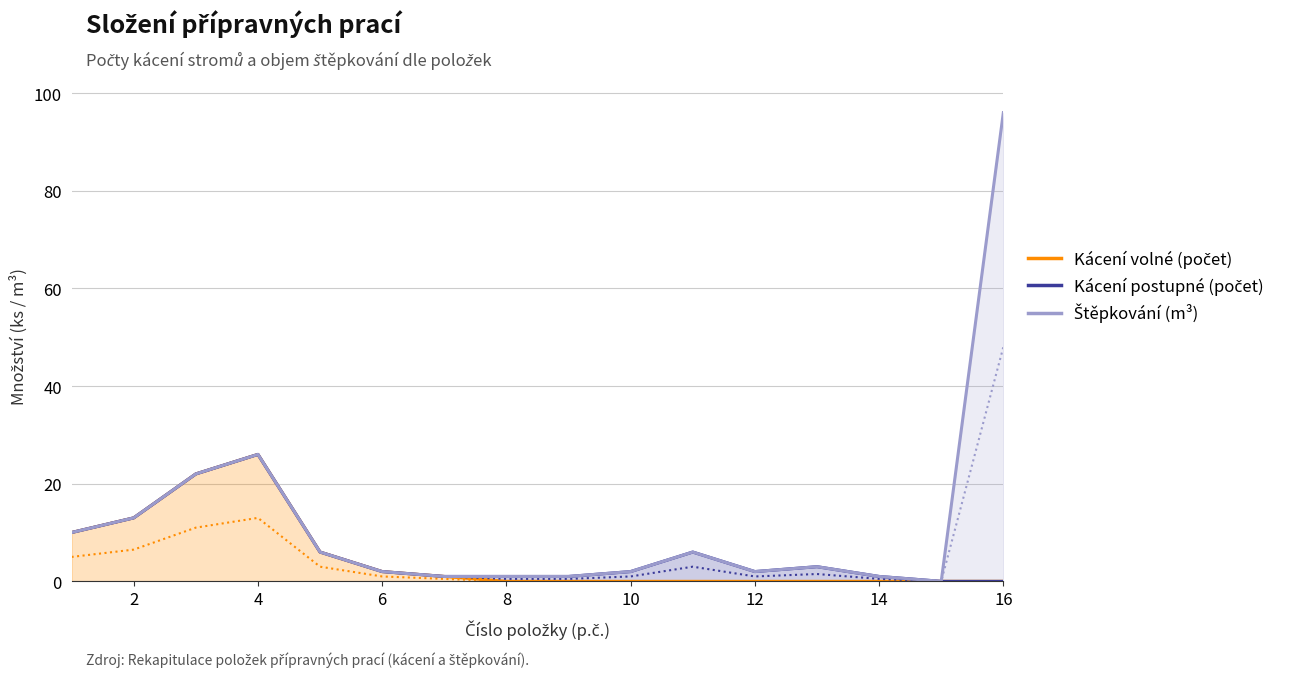

The Štěpkování (m³) series shows 0 at 11. True or false?

True